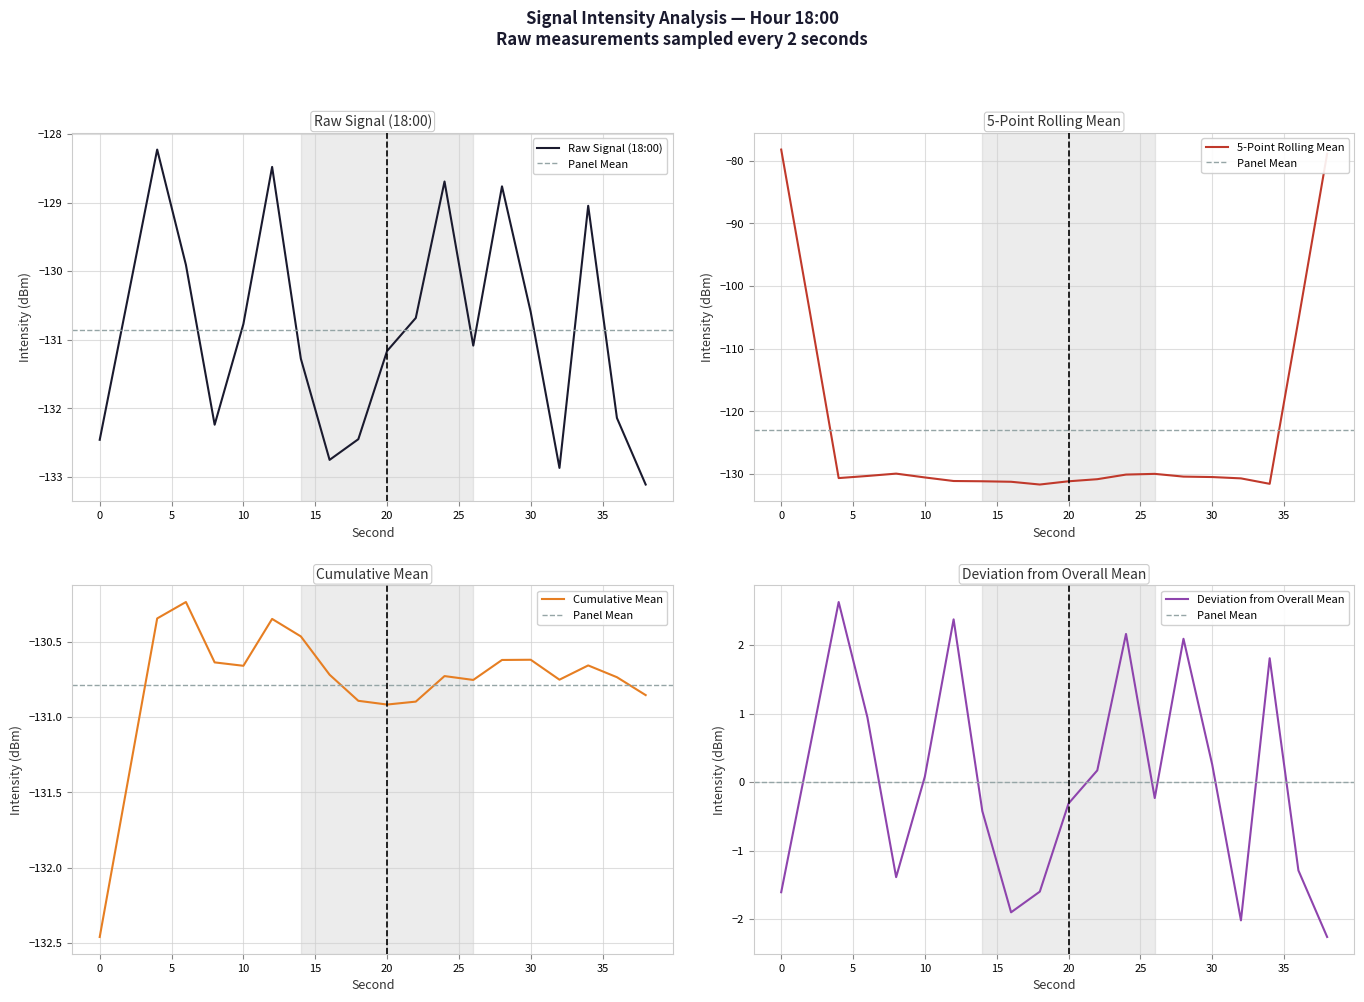

List the labels in order of value, largest first.

4, 12, 24, 28, 34, 6, 2, 30, 22, 10, 26, 20, 14, 36, 8, 18, 0, 16, 32, 38